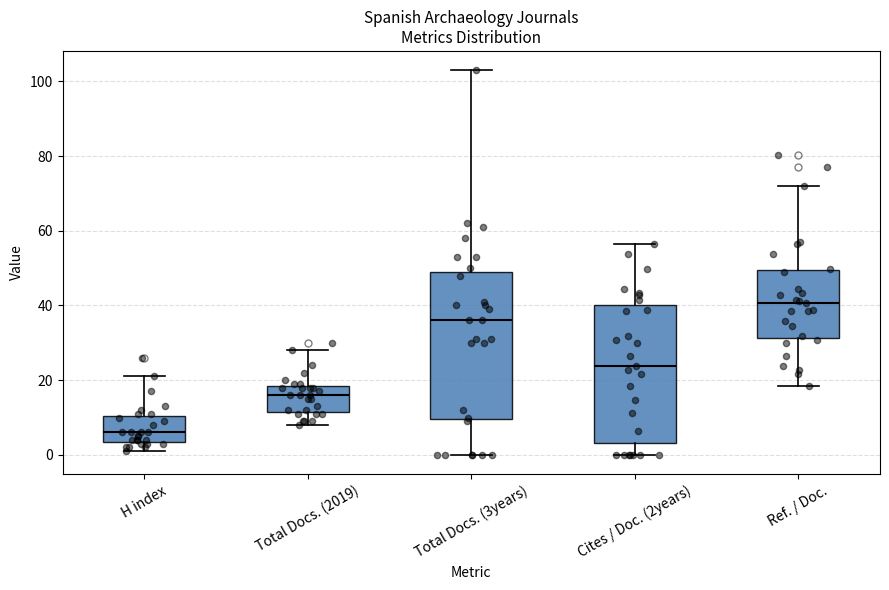

Reading left to right, transcribe this box plot: for each box, give where its median line is, the range the box spans, and where its two whiskers end, as read against the y-axis. The values are not printed on the chart, so give them approximately, as read against the axis.

H index: median 6, box 4 to 10, whiskers 2 to 22
Total Docs. (2019): median 16, box 12 to 18, whiskers 8 to 28
Total Docs. (3years): median 36, box 10 to 50, whiskers 0 to 104
Cites / Doc. (2years): median 24, box 4 to 40, whiskers 0 to 56
Ref. / Doc.: median 40, box 32 to 50, whiskers 18 to 72